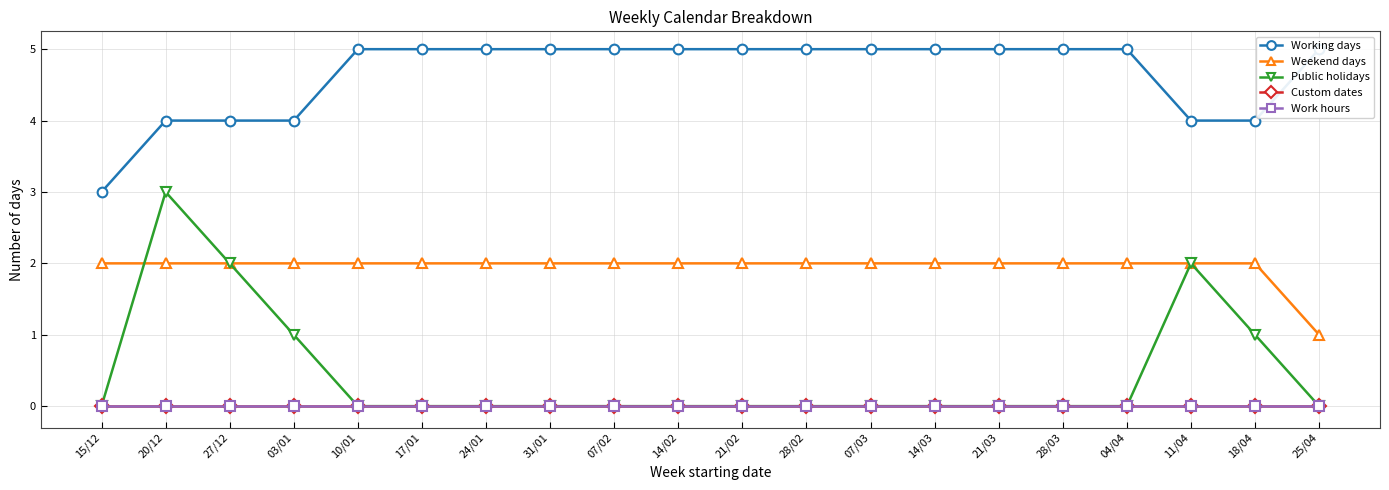

What is the maximum value for Working days?

5